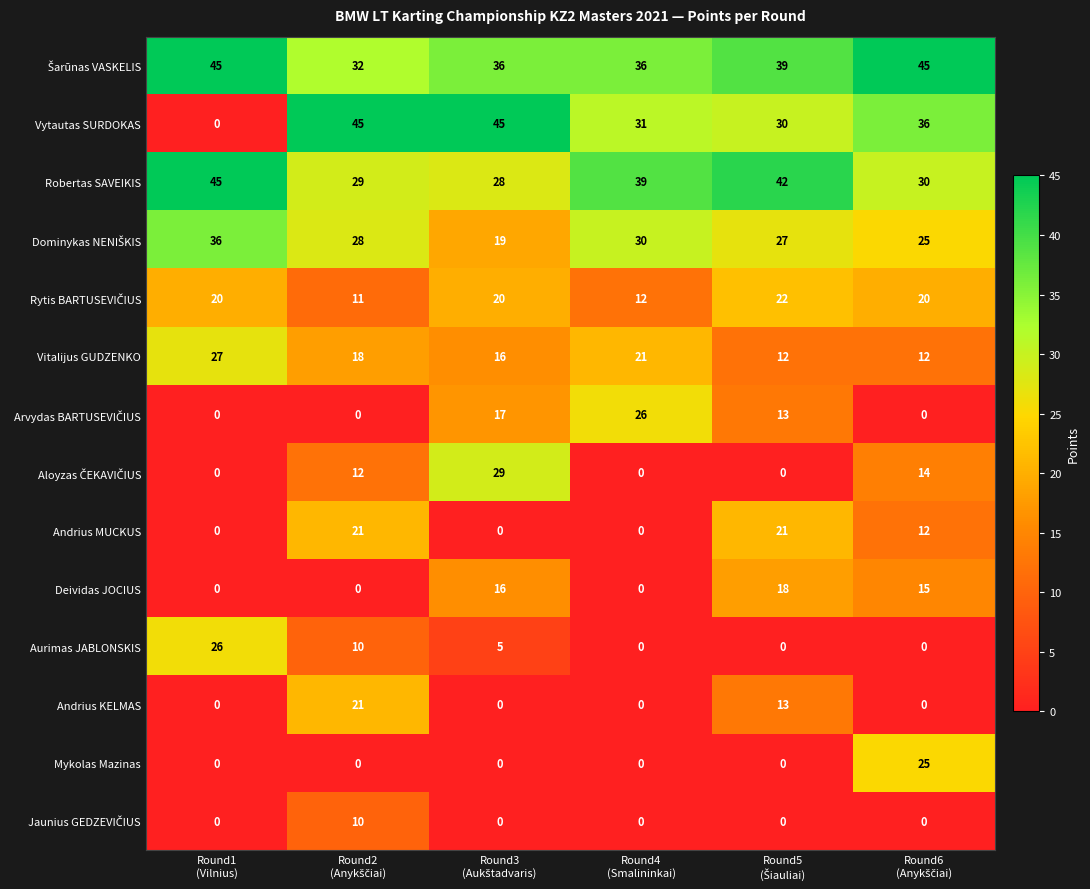

Count the Aurimas JABLONSKIS values in the range 0 to 10.

5